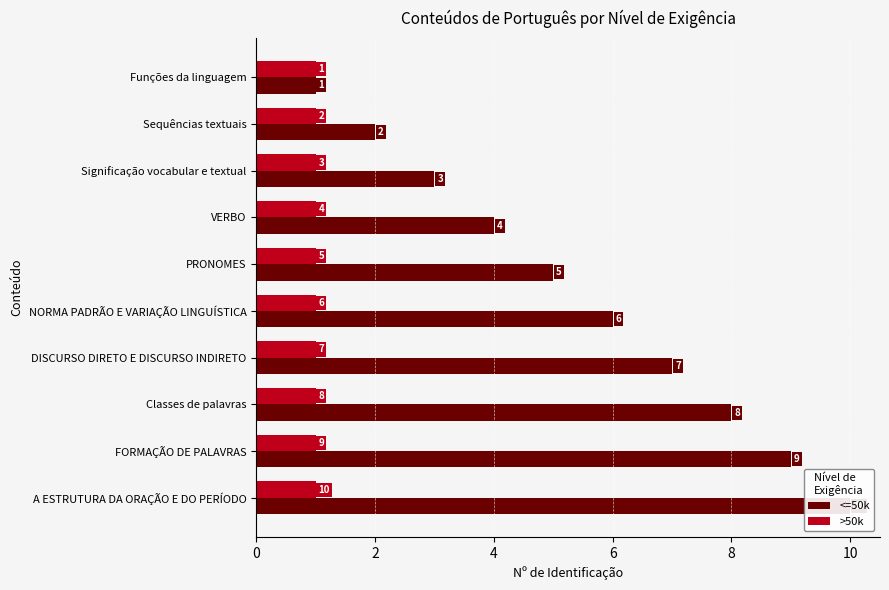

How many data points in <=50k are less than 6?

5